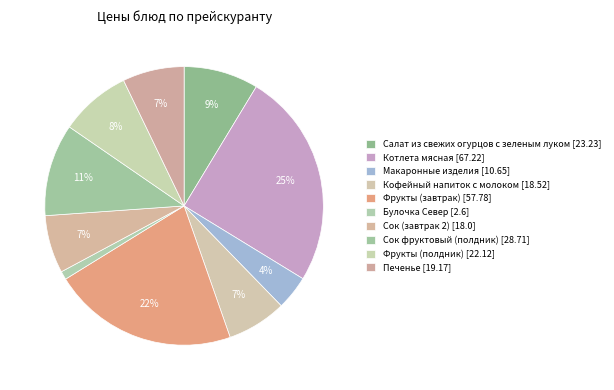

How many segments does this pie chart have?

10